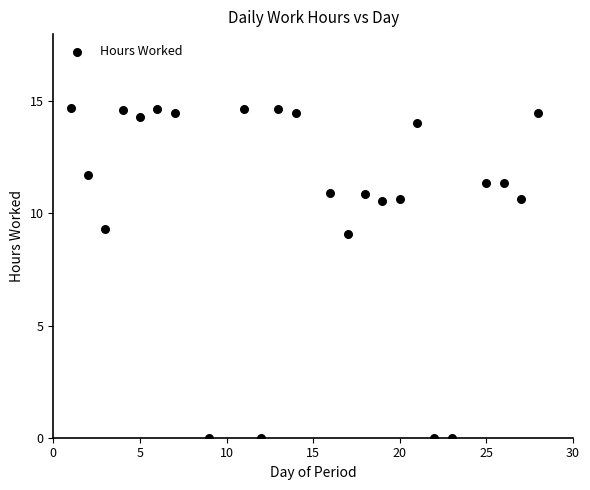

What Y value in the scatter plot is closest to 7?

9.1